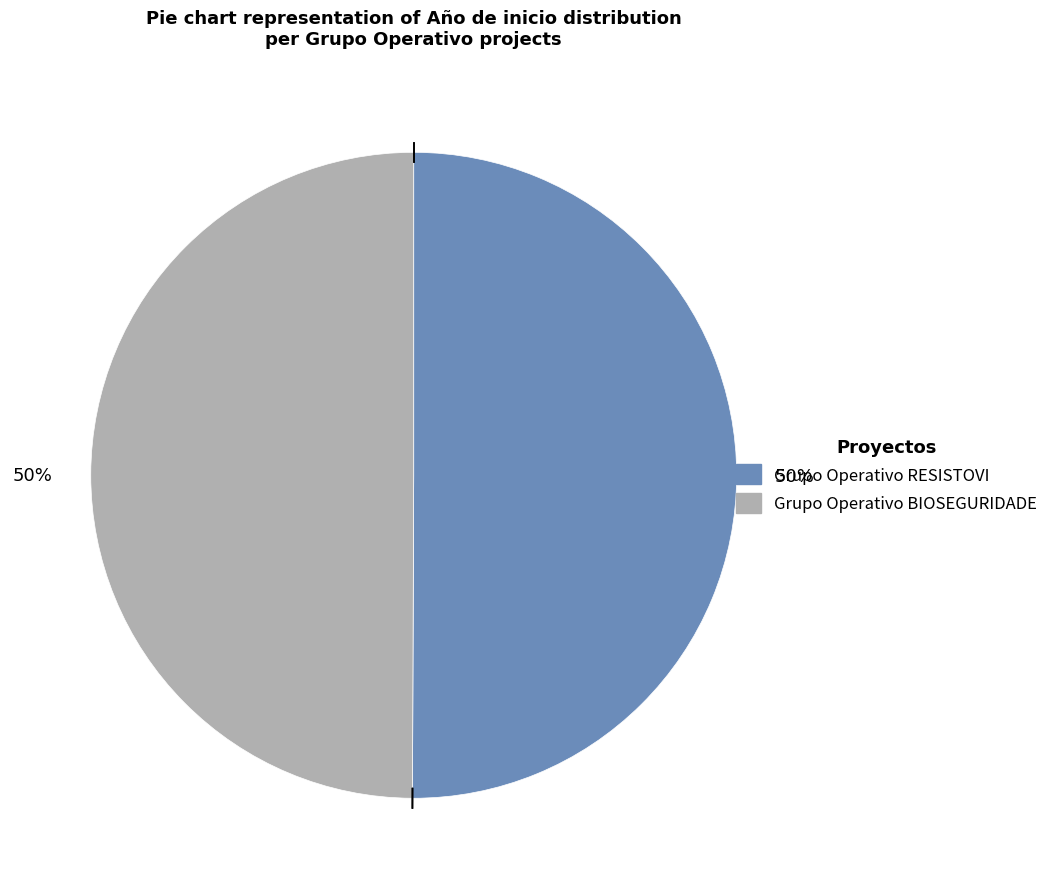

Approximately how many times larger is the value at Grupo Operativo BIOSEGURIDADE compared to Grupo Operativo RESISTOVI?

1.0